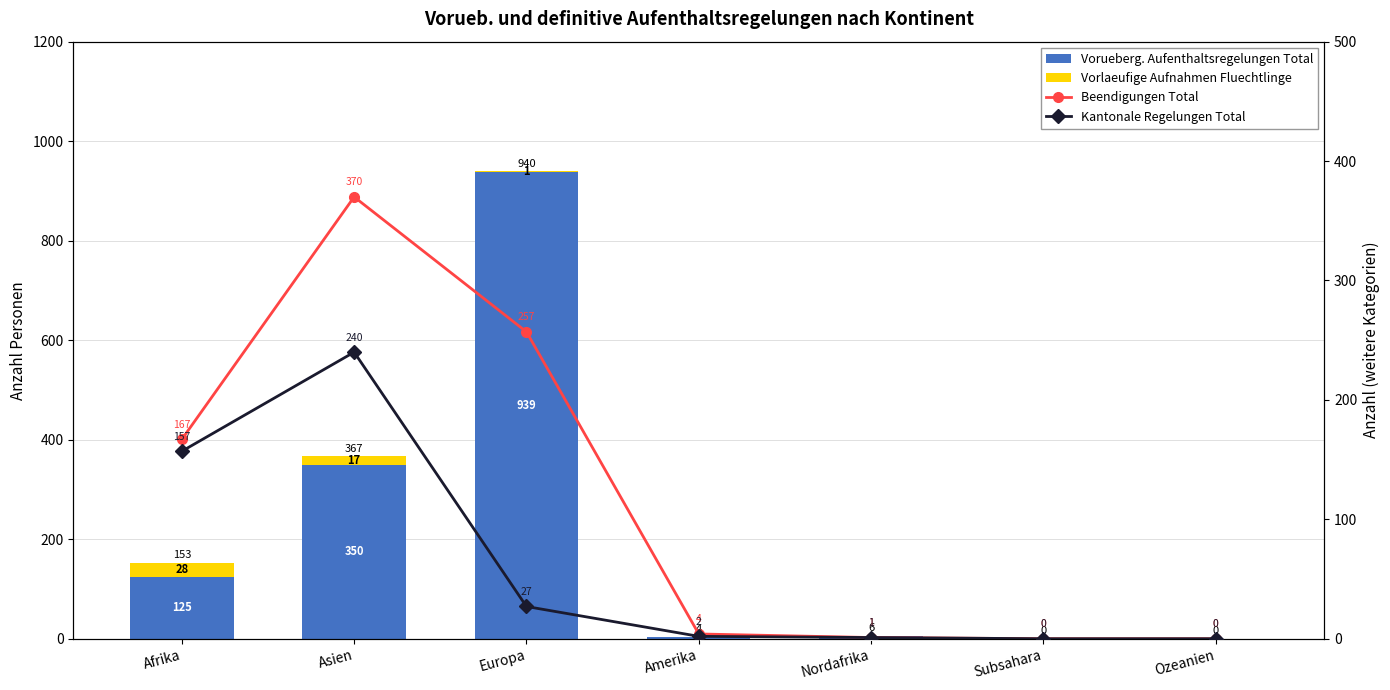

What is the label of the 2nd bar from the right?

Subsahara